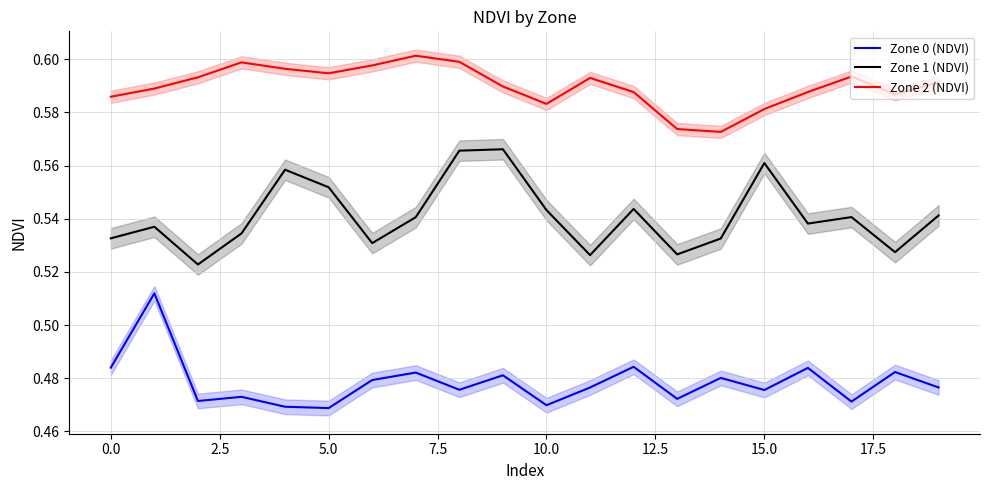

Which series has the widest spread of values?

Zone 1 (NDVI)